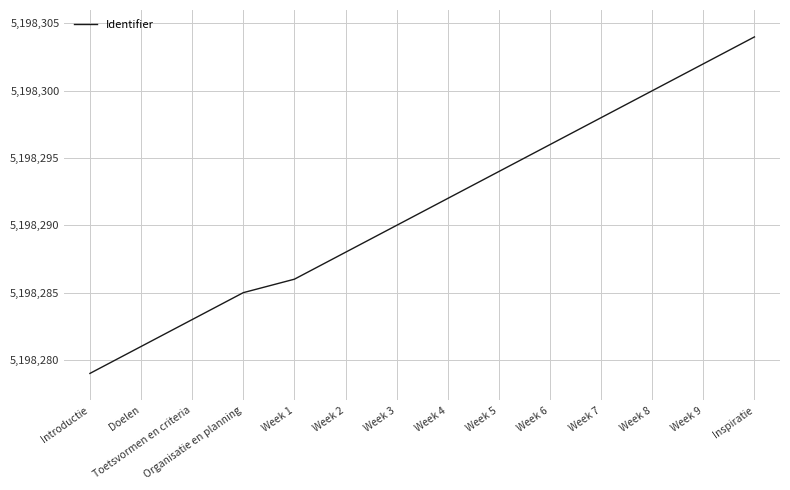

How many lines are shown in the chart?

1